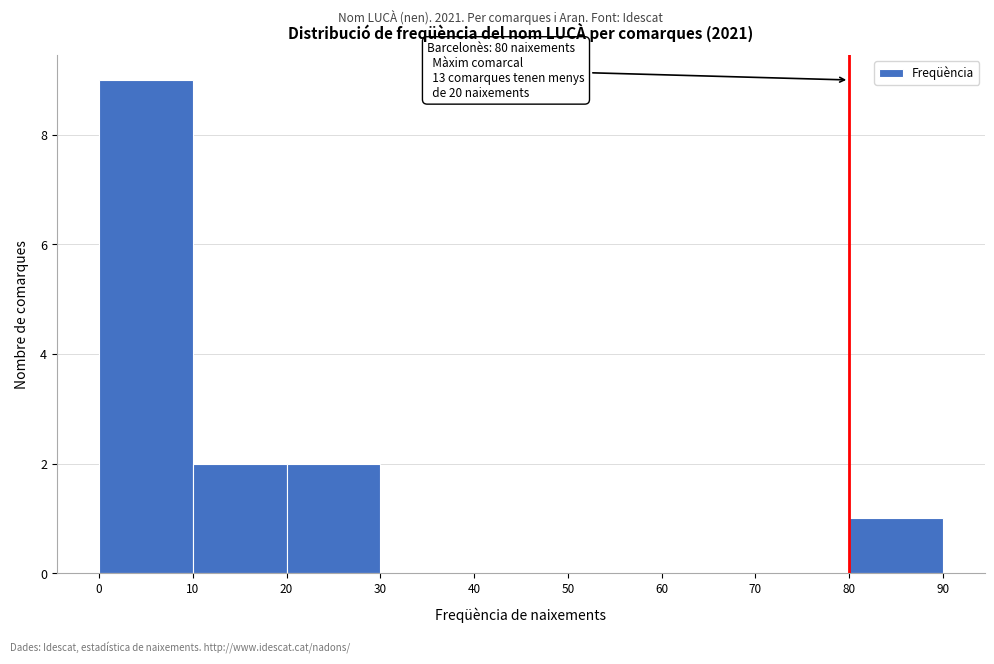

Which range on the x-axis has the tallest bar?

0 to 10